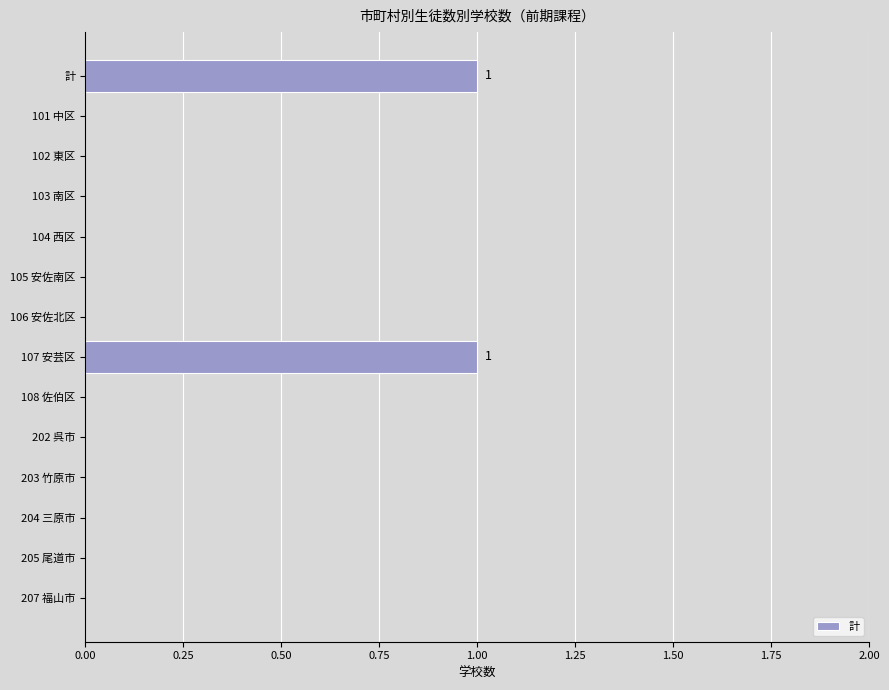

Does the chart contain stacked bars?

No